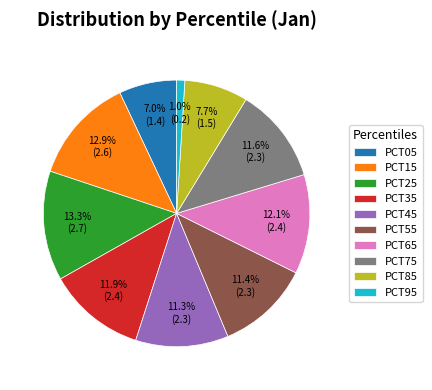

How many segments does this pie chart have?

10